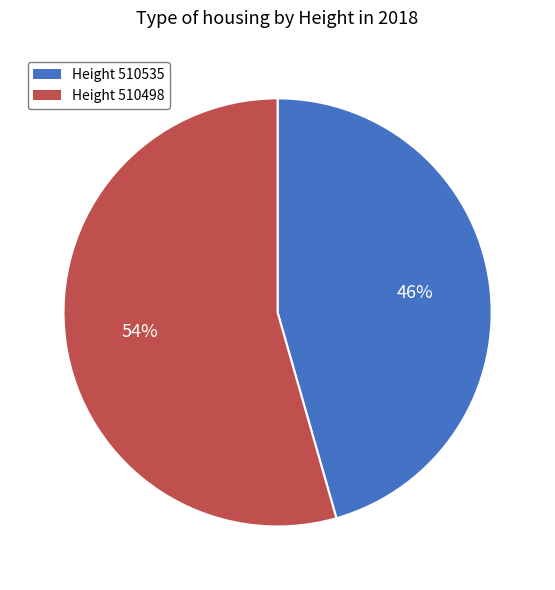

Is there any slice that represents more than half of the pie?

Yes